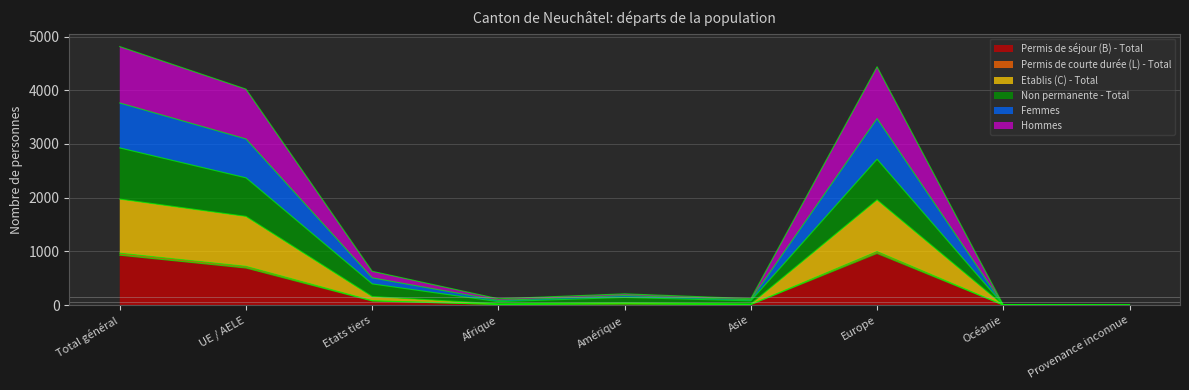

What is the approximate value of Femmes at Asie, to the nearest 10?

20